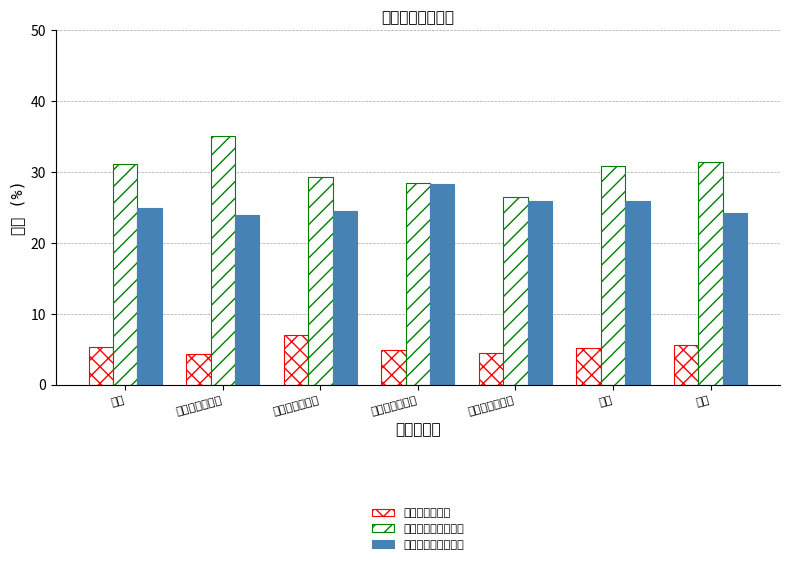

What is the highest value of the どちらともいえない series?

28.3